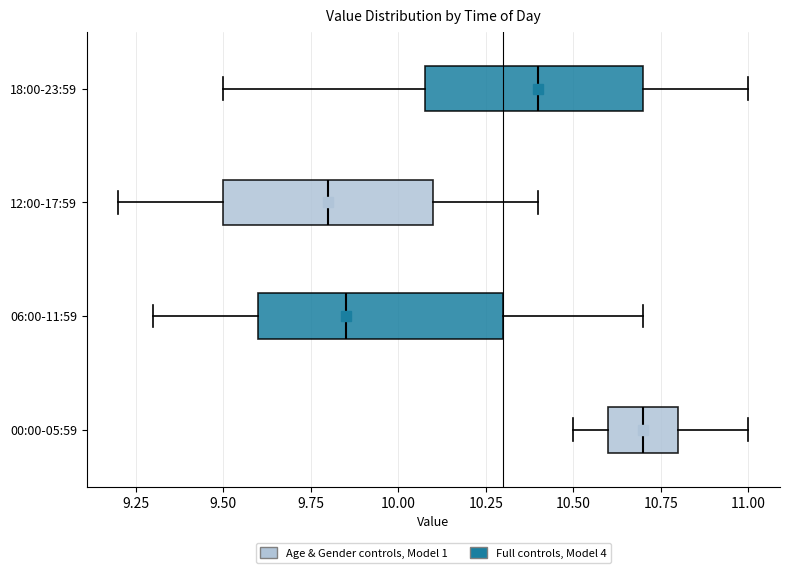

Reading bottom to top, transcribe this box plot: for each box, give where its median line is, the range the box spans, and where its two whiskers end, as read against the x-axis. The values are not printed on the chart, so give them approximately, as read against the axis.

00:00-05:59: median 10.70, box 10.60 to 10.80, whiskers 10.50 to 11.00
06:00-11:59: median 9.85, box 9.60 to 10.30, whiskers 9.30 to 10.70
12:00-17:59: median 9.80, box 9.50 to 10.10, whiskers 9.20 to 10.40
18:00-23:59: median 10.40, box 10.10 to 10.70, whiskers 9.50 to 11.00